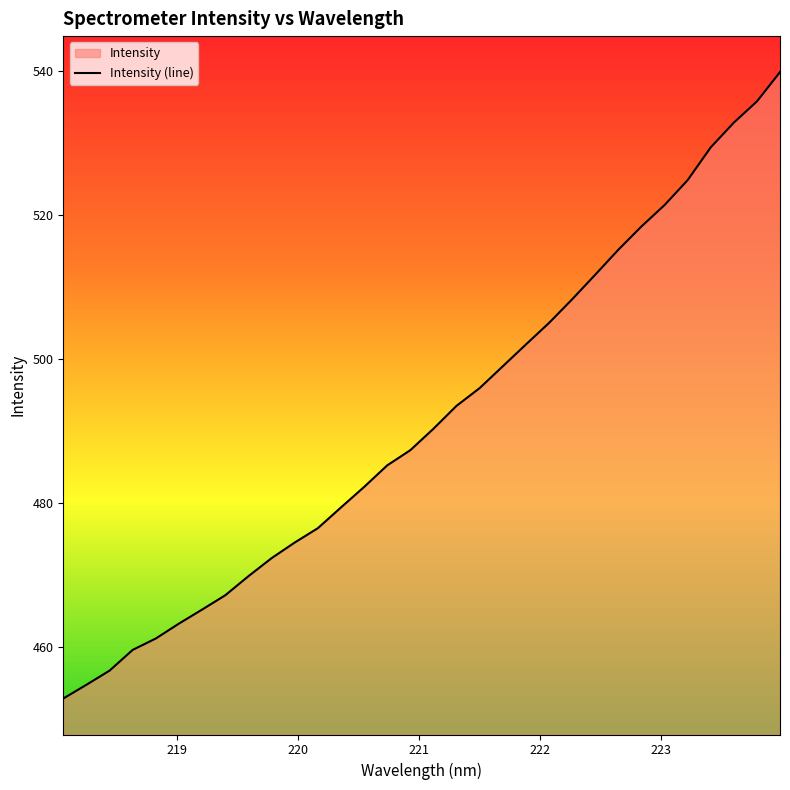

What is the maximum value shown in the chart?

539.9